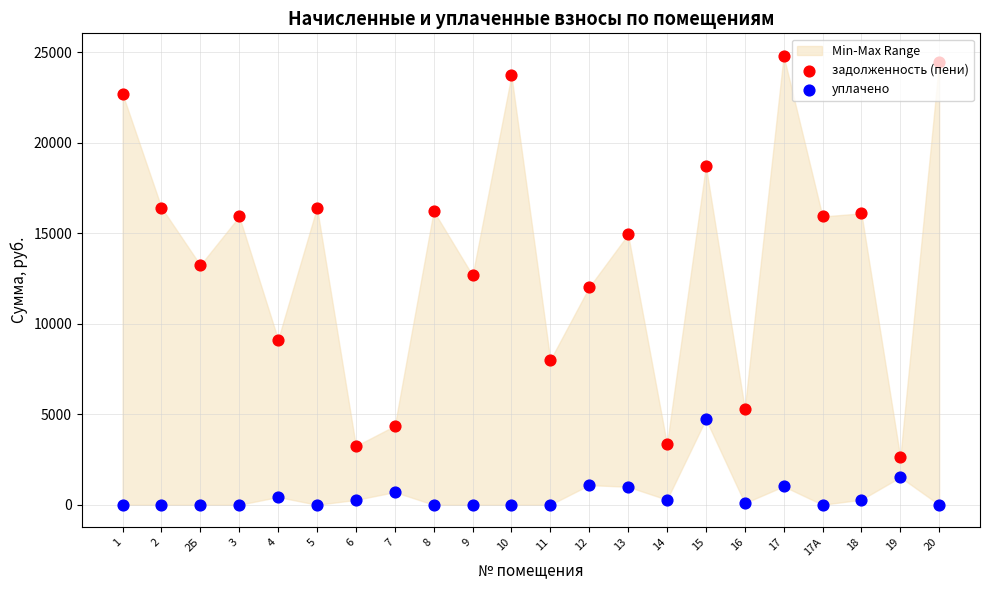

At how many categories does at least one series exceed 4508?

18